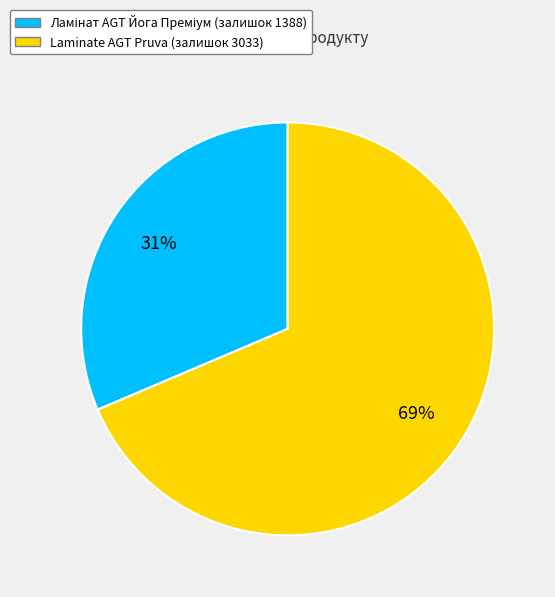

Count the number of slices in the pie.

2